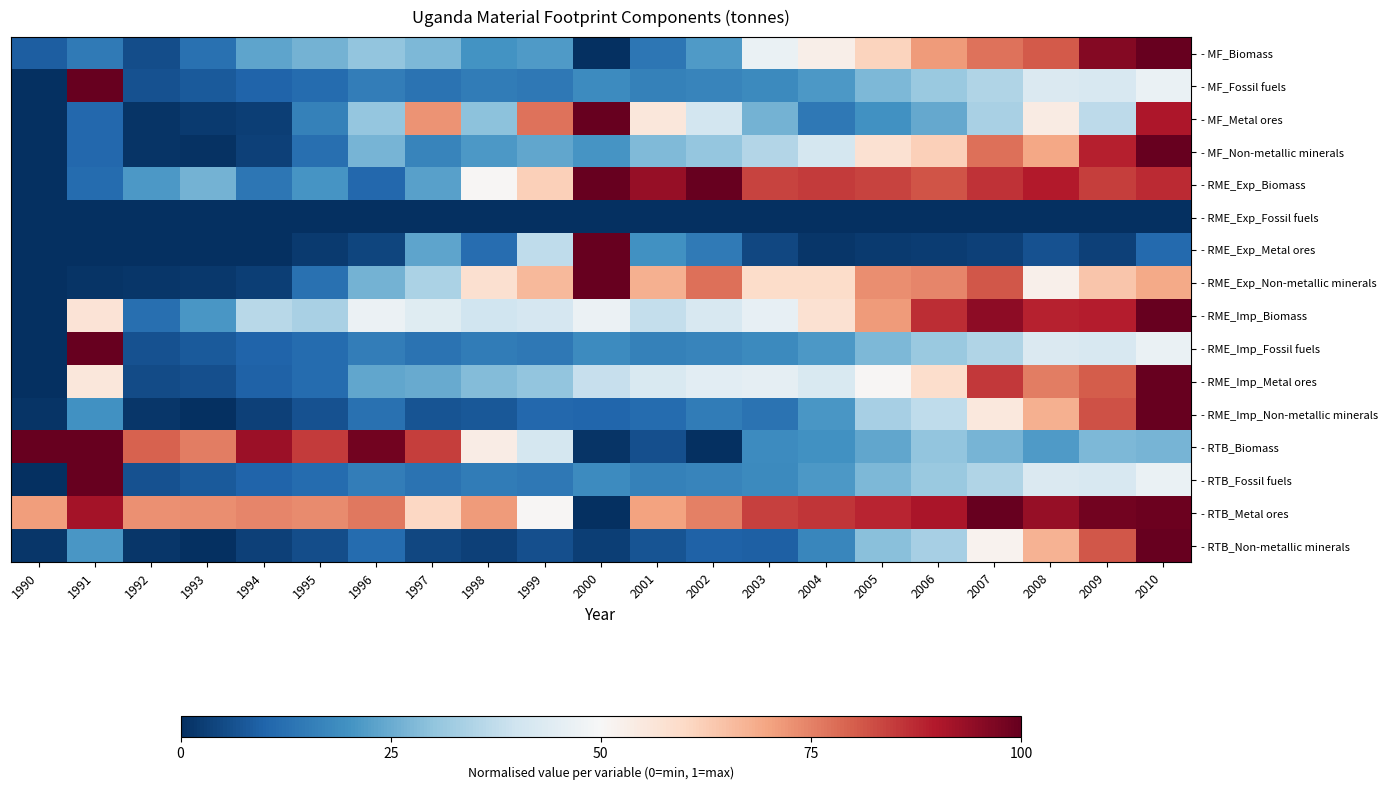

What is the greatest value displayed?

1.0